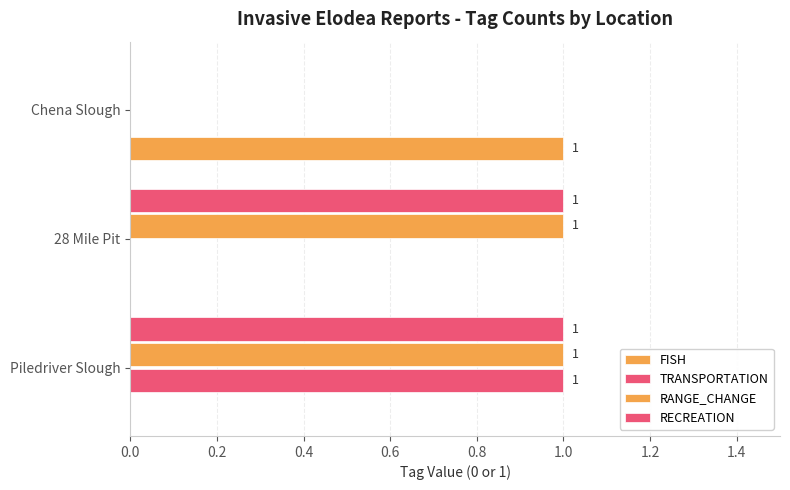

How many categories are shown in the chart?

3